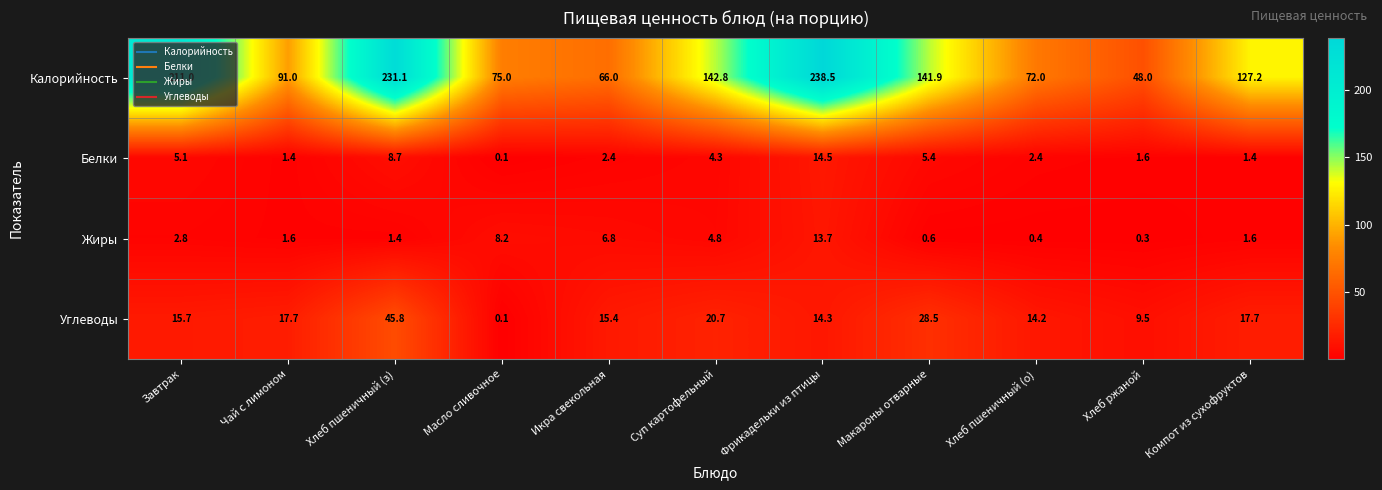

What is the difference between the highest and lowest values at Завтрак?

208.2